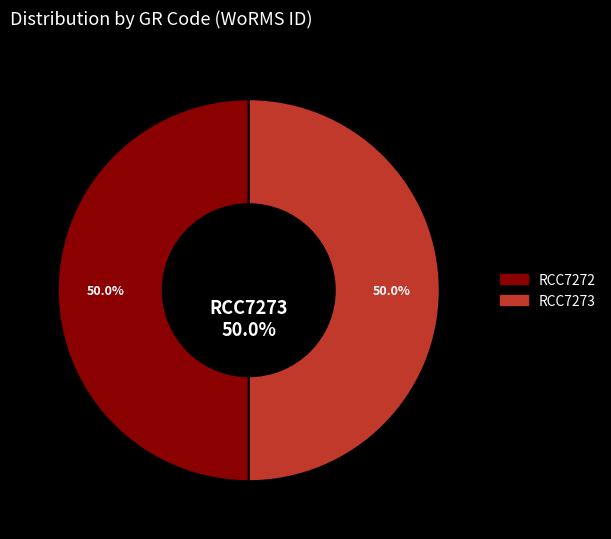

Is RCC7272 the majority of the pie?

No